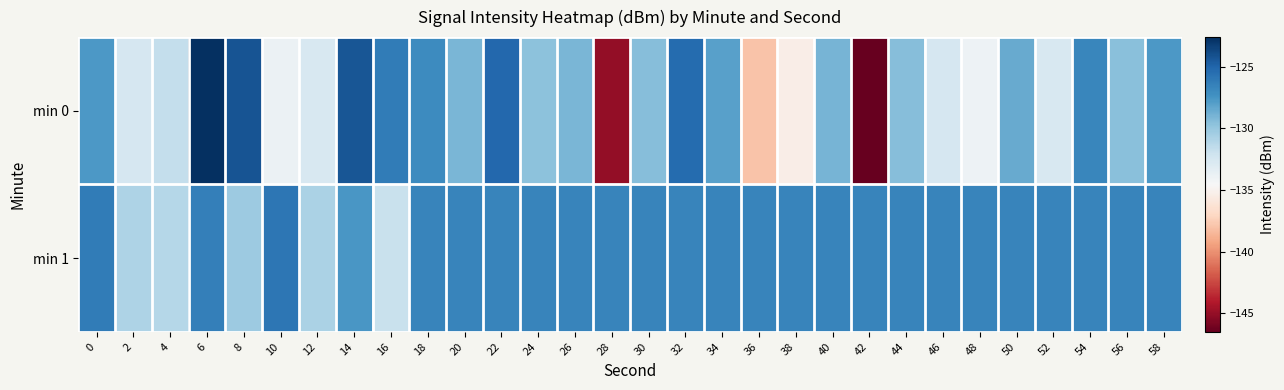

At which category is the sum across all series the highest?

6